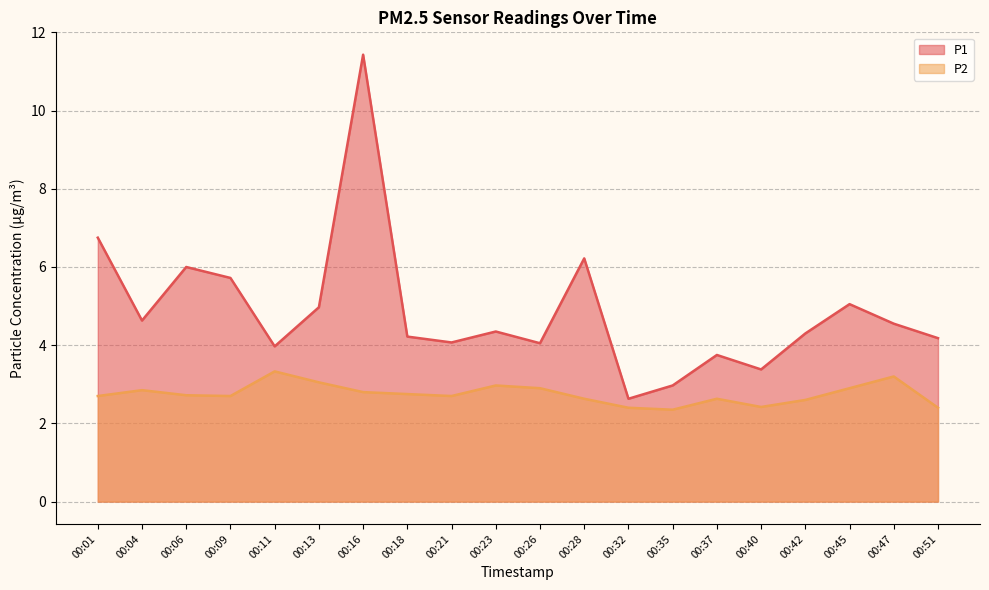

What is the difference between the maximum and second lowest values in the P2 series?

0.9